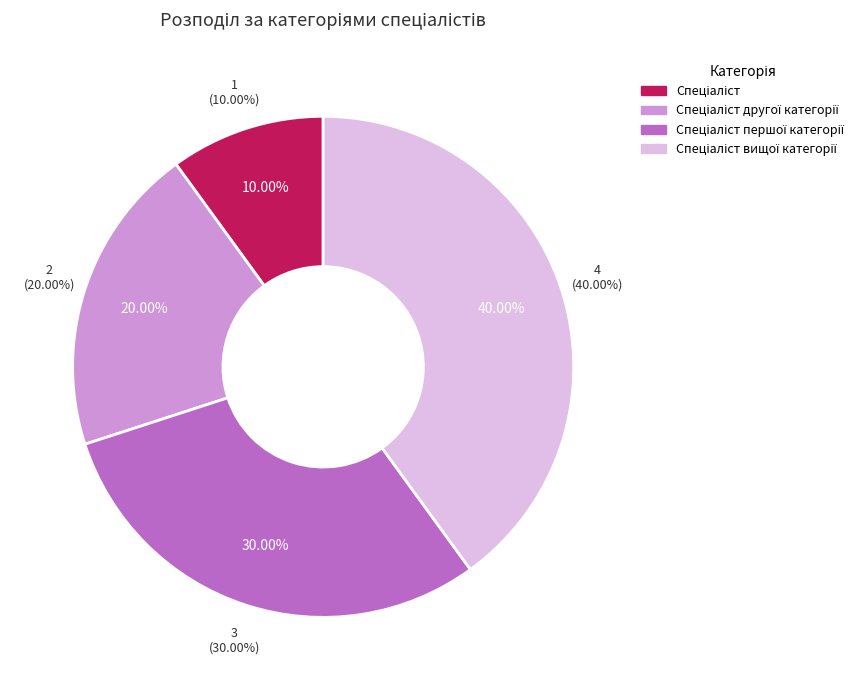

What percentage is NOT represented by Спеціаліст другої категорії?

80.0%